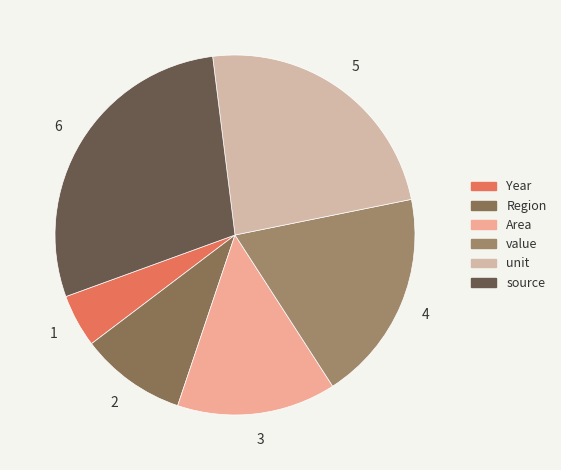

Is there any slice that represents more than half of the pie?

No